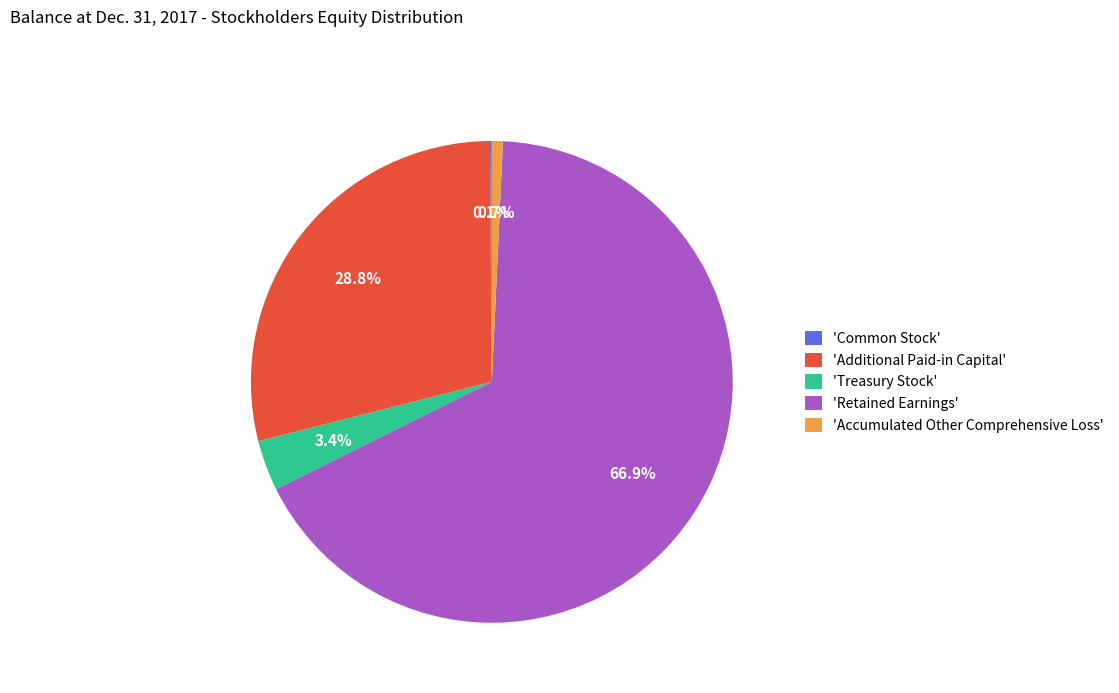

Combined, do 'Additional Paid-in Capital' and 'Retained Earnings' account for over 50%?

Yes